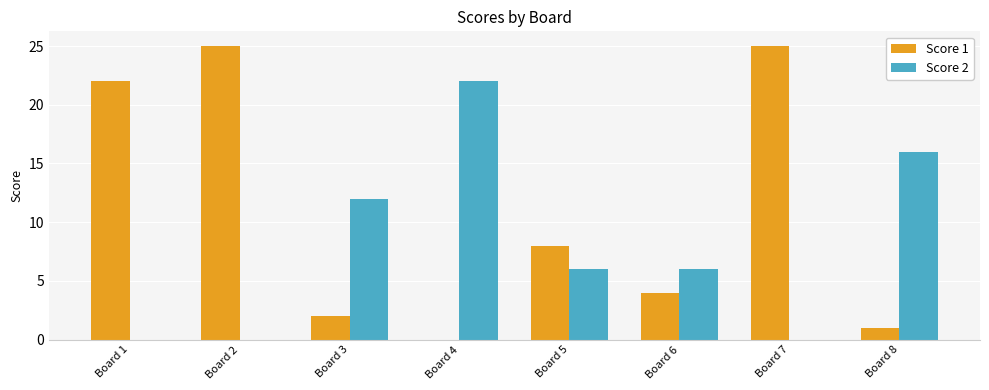

Which series has the largest total across all categories?

Score 1